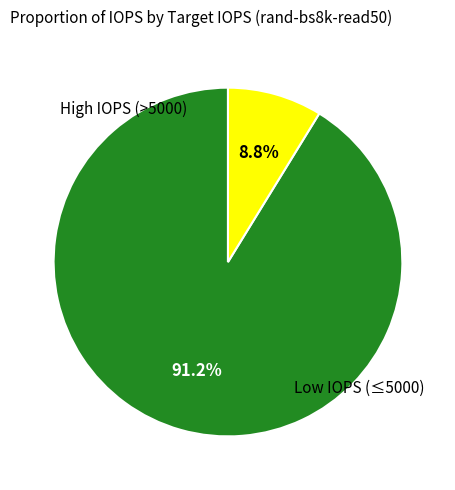

Is there any slice that represents more than half of the pie?

Yes